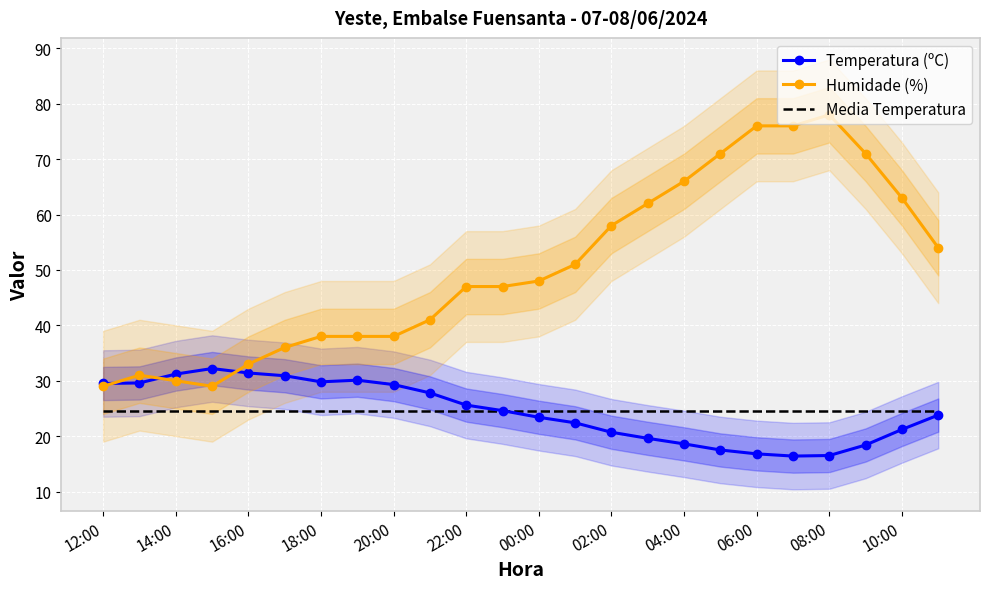

What is the spread (max minus min) of values at 23?

30.2